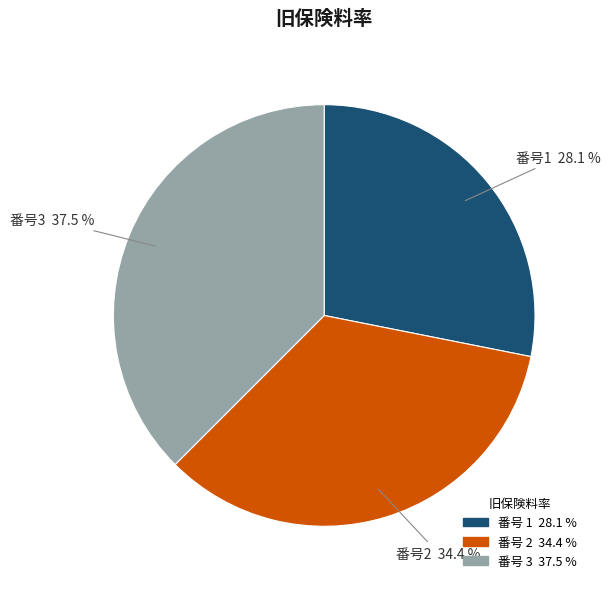

Which has a higher value, 番号 2 34.4 % or 番号 1 28.1 %?

番号 2 34.4 %